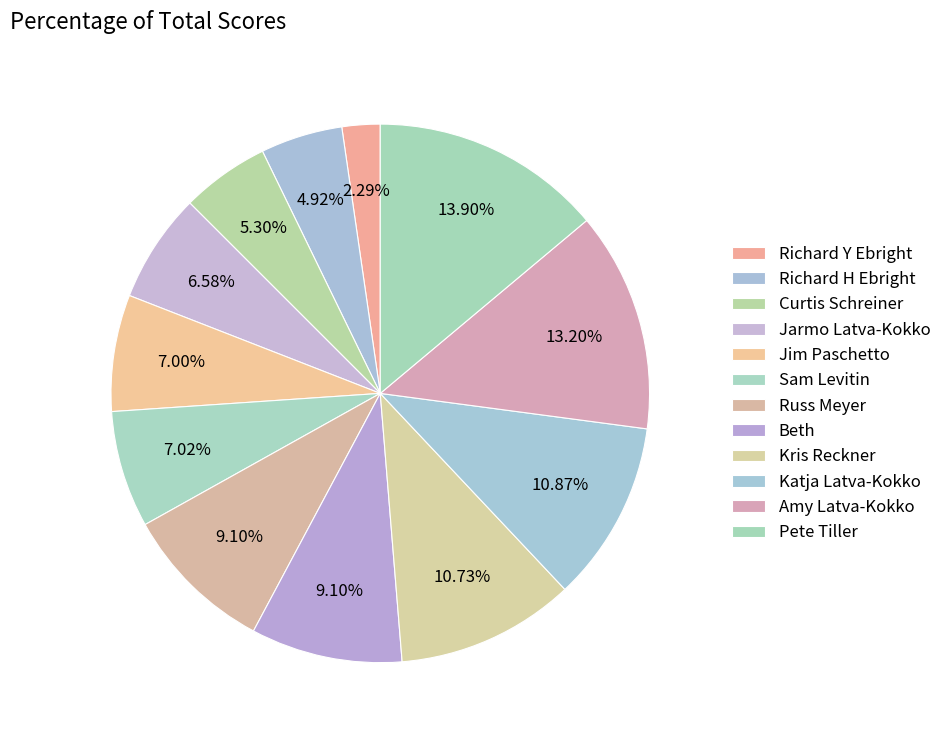

Approximately how many times larger is the value at Pete Tiller compared to Beth?

1.5